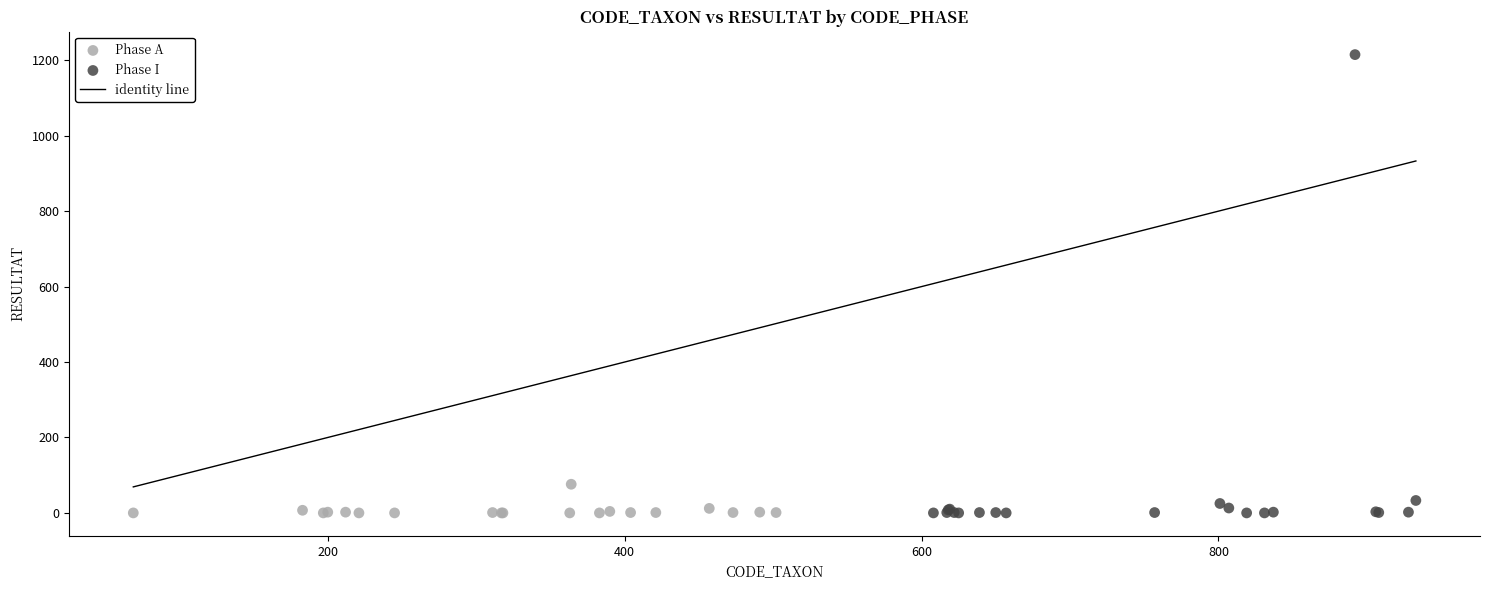

Which series contains the highest Y value?

Phase I